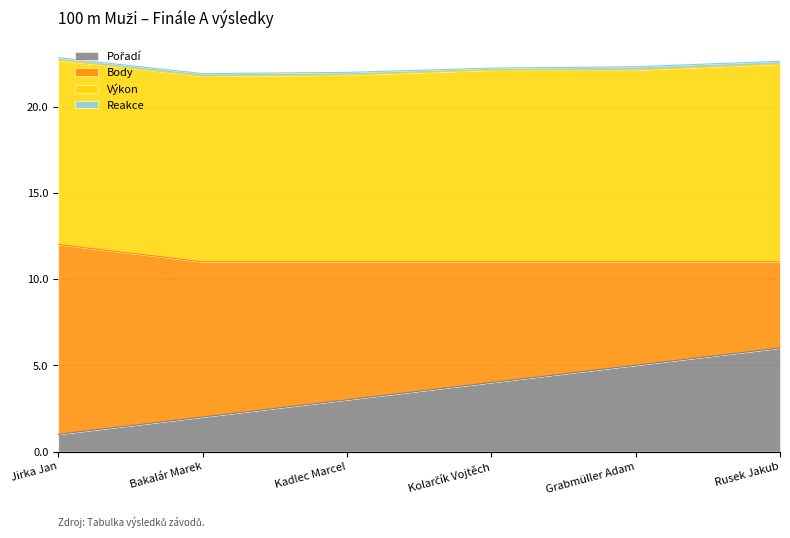

After their last crossing, which series has the higher values: Body or Pořadí?

Pořadí